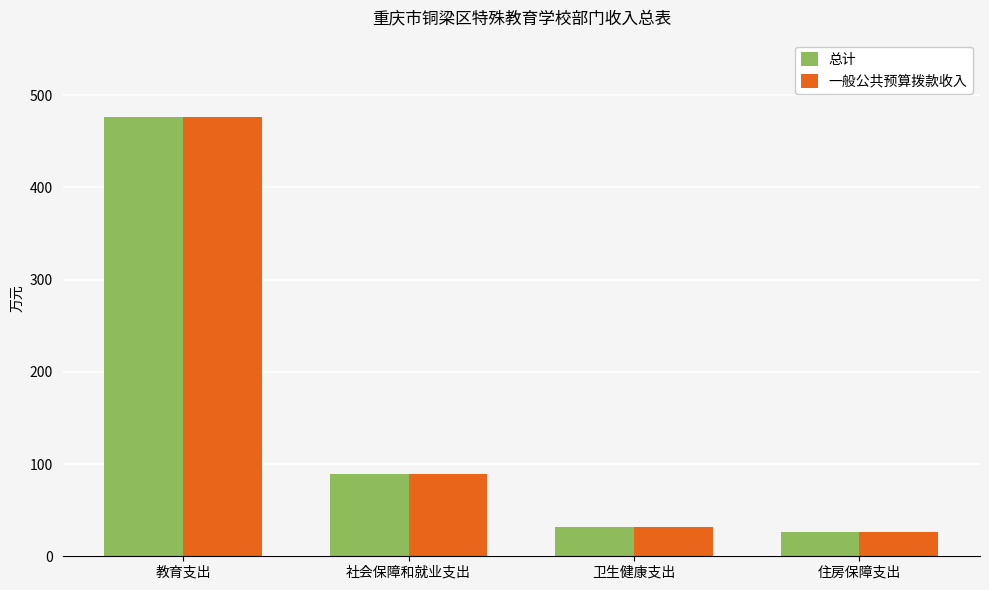

What is the total value across all series at 住房保障支出?

51.6